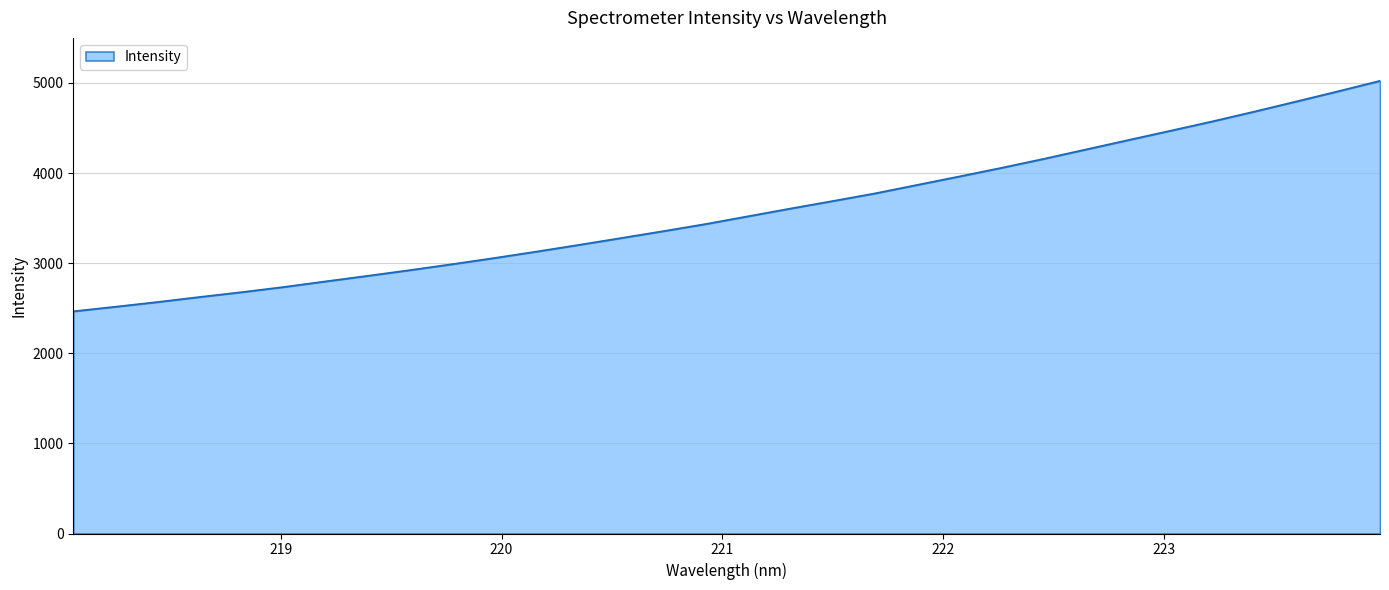

What is the difference between the maximum and minimum values?

2557.9